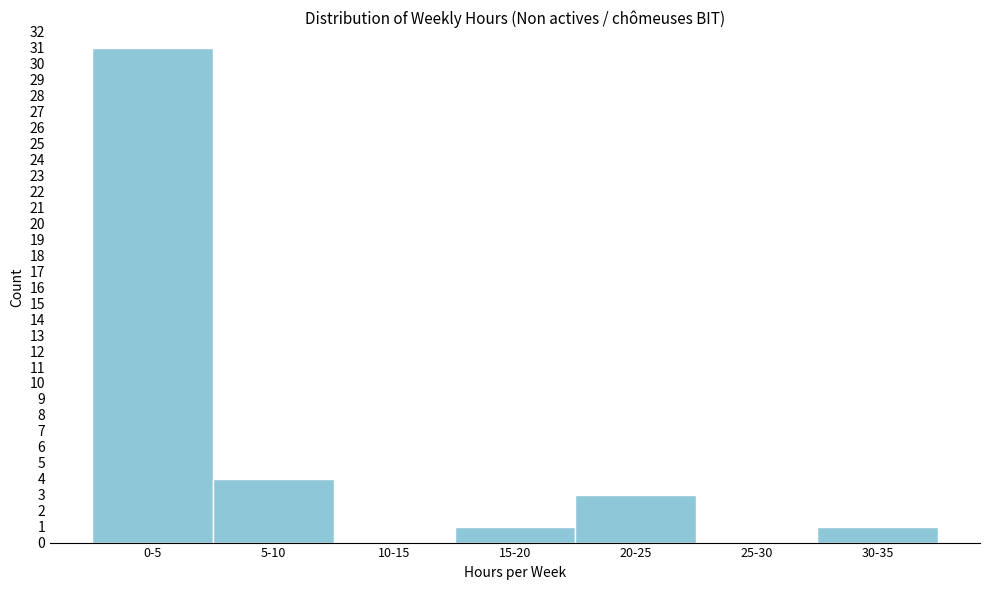

Reading left to right, extract all data points from this chart.

0-5=31	5-10=4	10-15=0	15-20=1	20-25=3	25-30=0	30-35=1